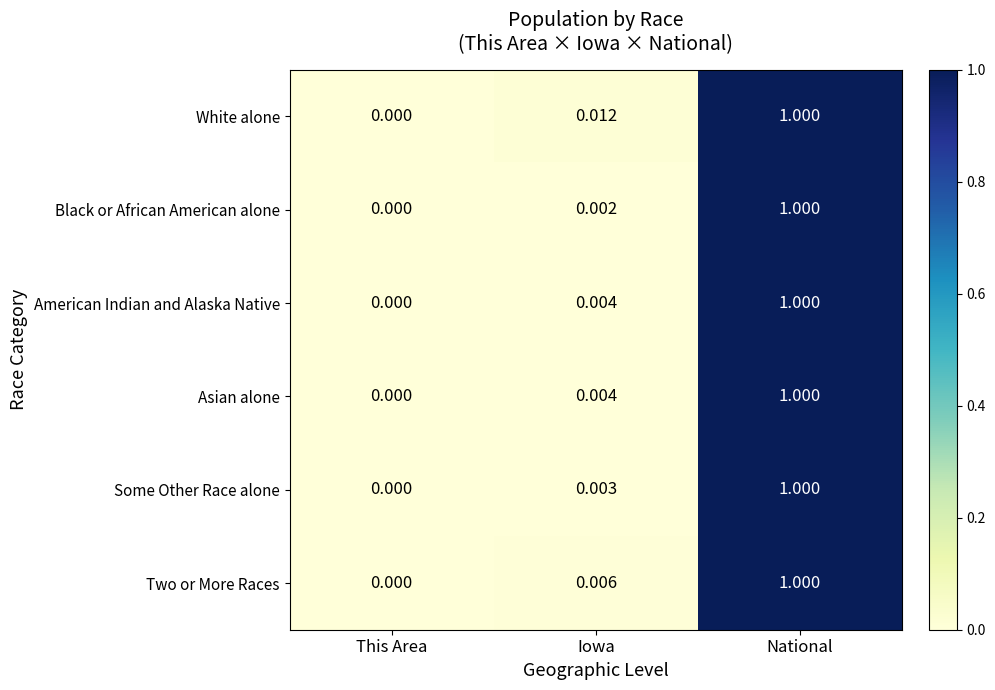

Which series has the largest total across all categories?

White alone